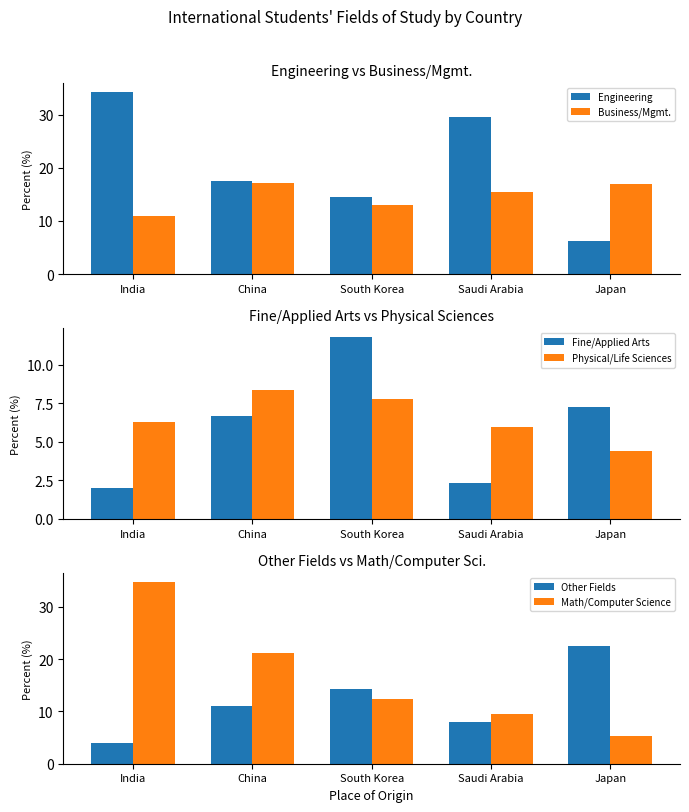

Between China and South Korea, which is larger?

China